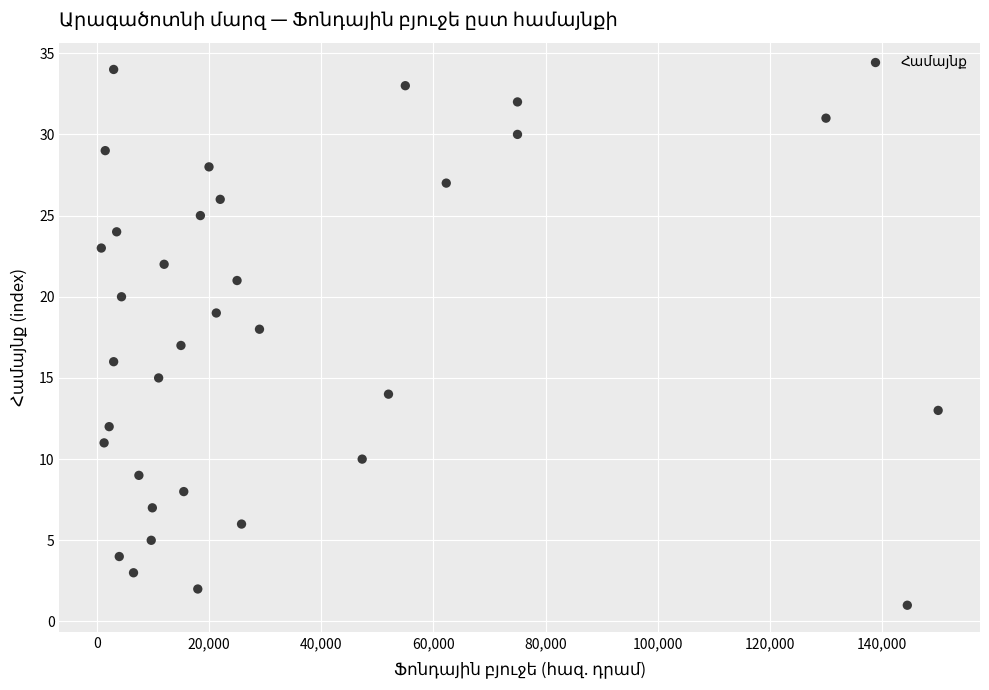

What is the range of Y values (max minus min)?

33